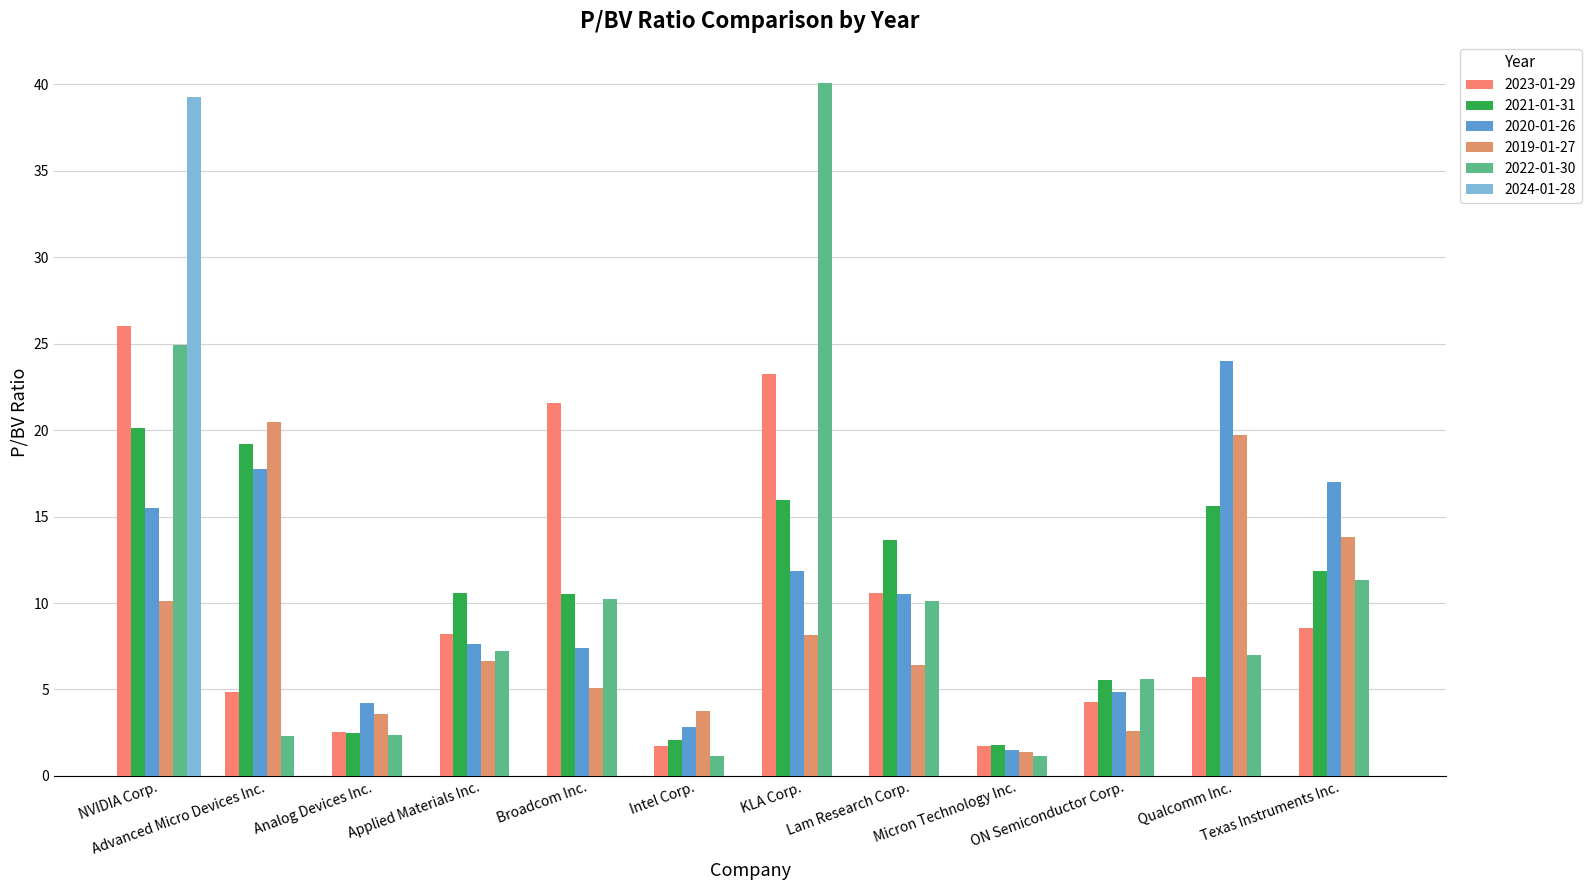

Reading left to right, transcribe all the data shown in this chart.

2023-01-29: NVIDIA Corp.=26.0	Advanced Micro Devices Inc.=4.8	Analog Devices Inc.=2.5	Applied Materials Inc.=8.2	Broadcom Inc.=21.6	Intel Corp.=1.8	KLA Corp.=23.2	Lam Research Corp.=10.6	Micron Technology Inc.=1.7	ON Semiconductor Corp.=4.3	Qualcomm Inc.=5.7	Texas Instruments Inc.=8.6
2021-01-31: NVIDIA Corp.=20.1	Advanced Micro Devices Inc.=19.2	Analog Devices Inc.=2.5	Applied Materials Inc.=10.6	Broadcom Inc.=10.5	Intel Corp.=2.0	KLA Corp.=16.0	Lam Research Corp.=13.6	Micron Technology Inc.=1.8	ON Semiconductor Corp.=5.5	Qualcomm Inc.=15.6	Texas Instruments Inc.=11.9
2020-01-26: NVIDIA Corp.=15.5	Advanced Micro Devices Inc.=17.8	Analog Devices Inc.=4.2	Applied Materials Inc.=7.6	Broadcom Inc.=7.4	Intel Corp.=2.8	KLA Corp.=11.8	Lam Research Corp.=10.6	Micron Technology Inc.=1.5	ON Semiconductor Corp.=4.9	Qualcomm Inc.=24.0	Texas Instruments Inc.=17.0
2019-01-27: NVIDIA Corp.=10.1	Advanced Micro Devices Inc.=20.5	Analog Devices Inc.=3.6	Applied Materials Inc.=6.7	Broadcom Inc.=5.1	Intel Corp.=3.8	KLA Corp.=8.2	Lam Research Corp.=6.4	Micron Technology Inc.=1.4	ON Semiconductor Corp.=2.6	Qualcomm Inc.=19.7	Texas Instruments Inc.=13.8
2022-01-30: NVIDIA Corp.=24.9	Advanced Micro Devices Inc.=2.3	Analog Devices Inc.=2.4	Applied Materials Inc.=7.2	Broadcom Inc.=10.2	Intel Corp.=1.1	KLA Corp.=40.0	Lam Research Corp.=10.1	Micron Technology Inc.=1.1	ON Semiconductor Corp.=5.6	Qualcomm Inc.=7.0	Texas Instruments Inc.=11.3
2024-01-28: NVIDIA Corp.=39.2	Advanced Micro Devices Inc.=0.0	Analog Devices Inc.=0.0	Applied Materials Inc.=0.0	Broadcom Inc.=0.0	Intel Corp.=0.0	KLA Corp.=0.0	Lam Research Corp.=0.0	Micron Technology Inc.=0.0	ON Semiconductor Corp.=0.0	Qualcomm Inc.=0.0	Texas Instruments Inc.=0.0